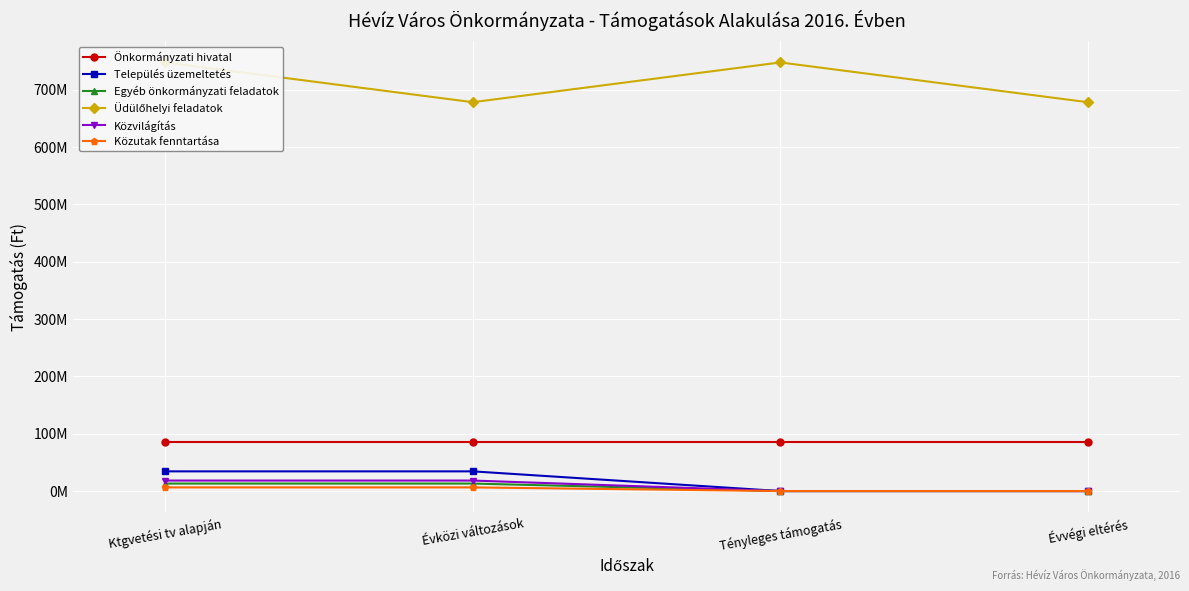

True or false: Közutak fenntartása and Üdülőhelyi feladatok intersect in this chart.

False